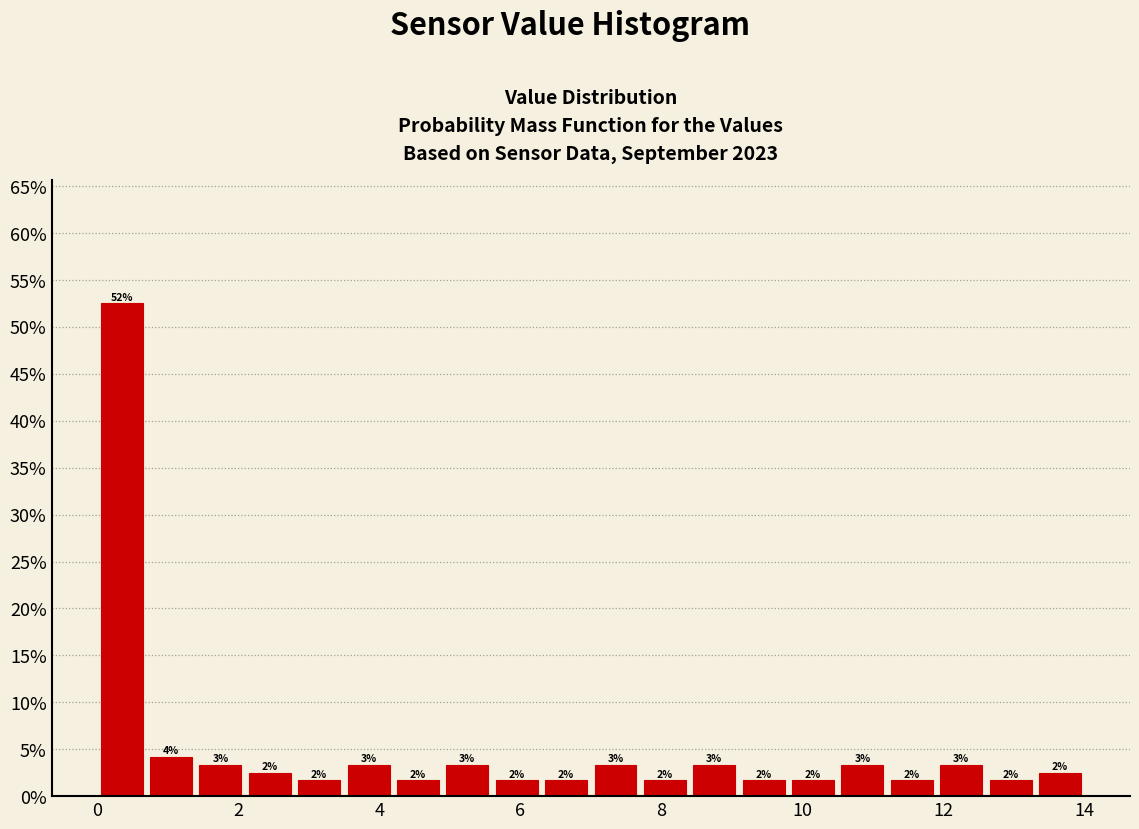

Read against the x-axis, roughly where is the centre of the tallest bar?

0.4